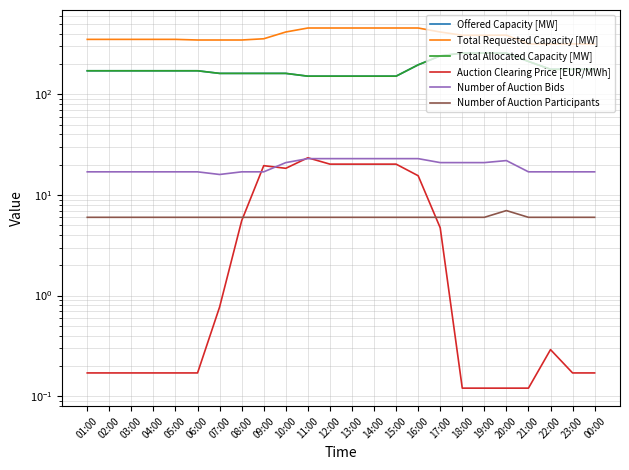

Does the chart display data point markers on the line(s)?

No